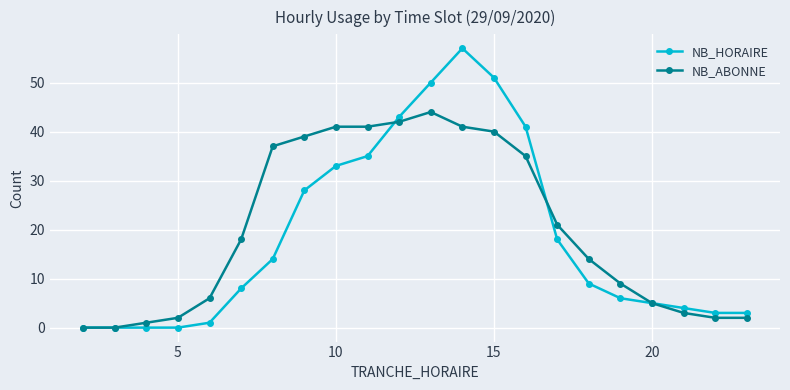

What is the difference between the second highest and minimum values in the NB_ABONNE series?

42